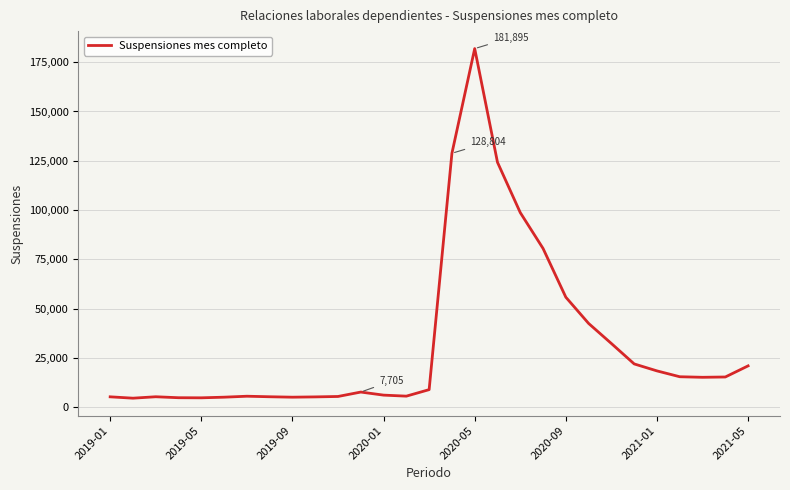

What is the greatest value displayed?

181895